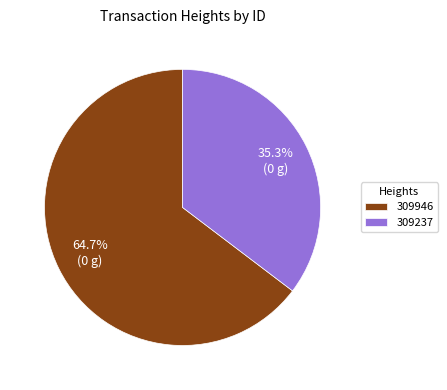

To the nearest percent, what percentage of the pie is 309946?

65%